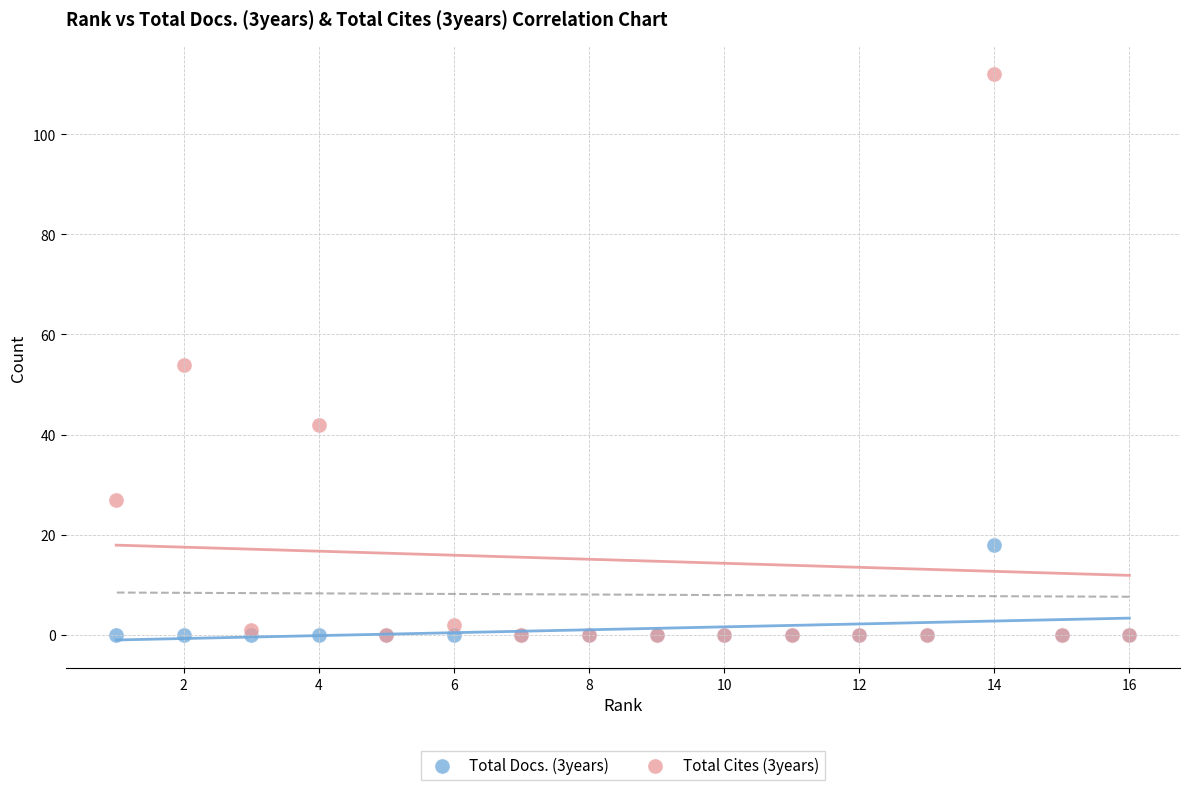

Across all series, what Y value is closest to 56?

54